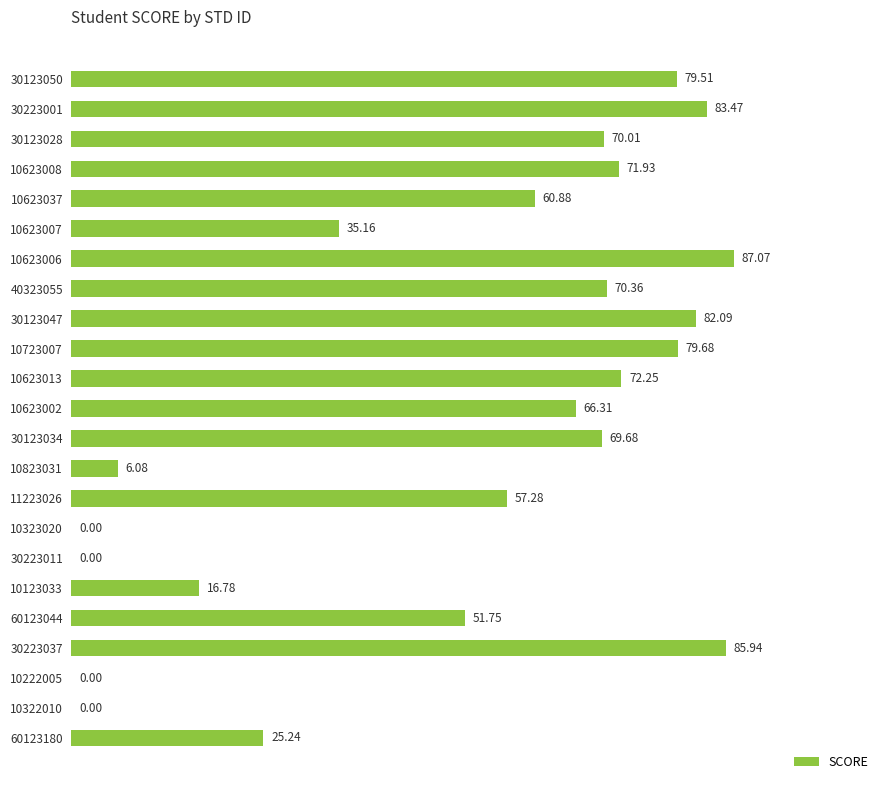

What is the maximum value shown in the chart?

87.1